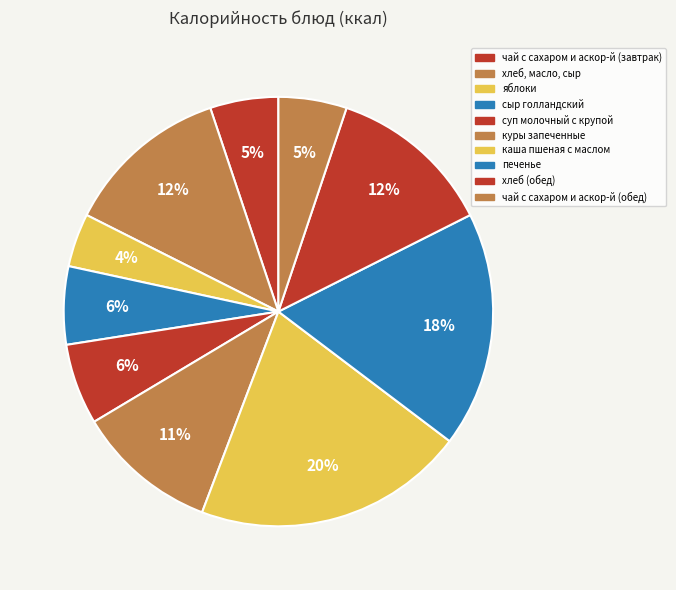

What portion of the pie excludes сыр голландский?

94.1%